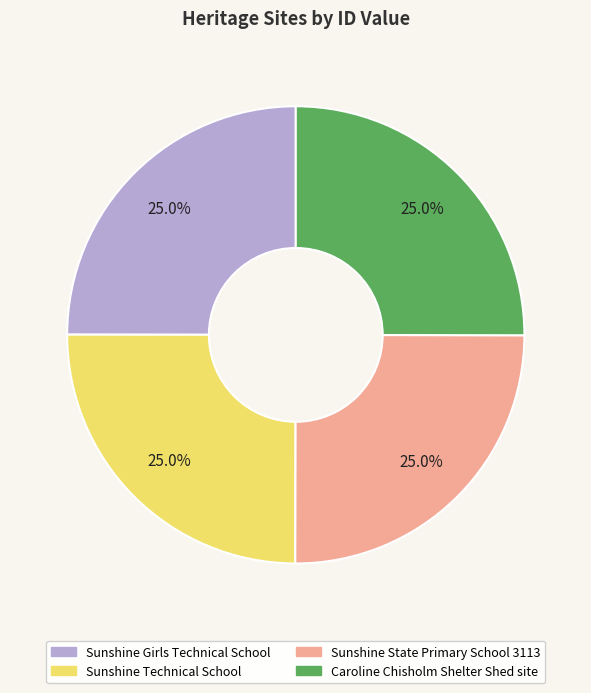

Is it true that Sunshine Girls Technical School is 25% of the pie?

True